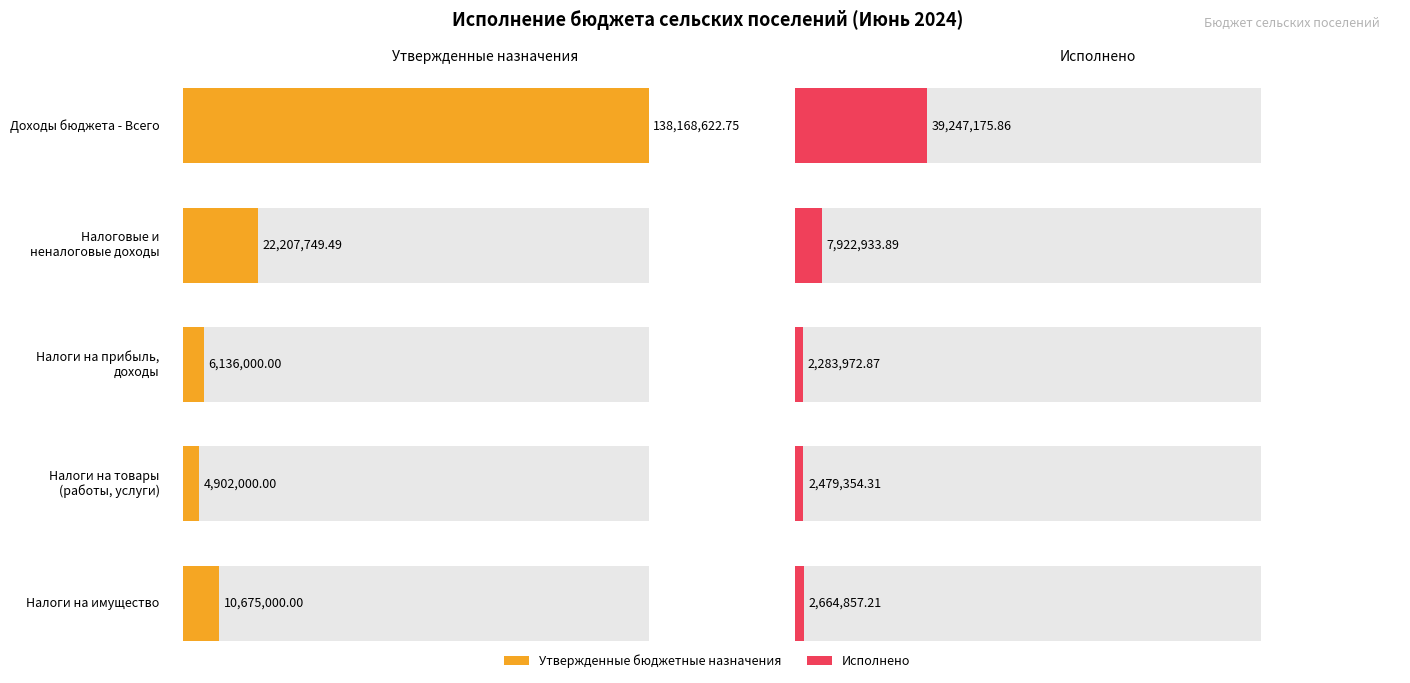

Rank the series at НАЛОГОВЫЕ И НЕНАЛОГОВЫЕ ДОХОДЫ from highest to lowest value.

Утвержденные бюджетные назначения, Исполнено